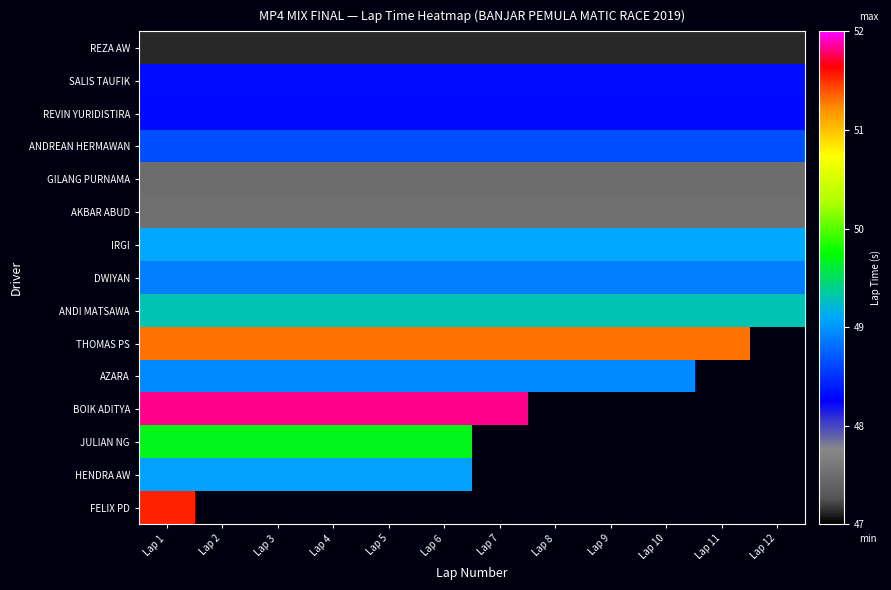

How many distinct data groups are displayed?

15